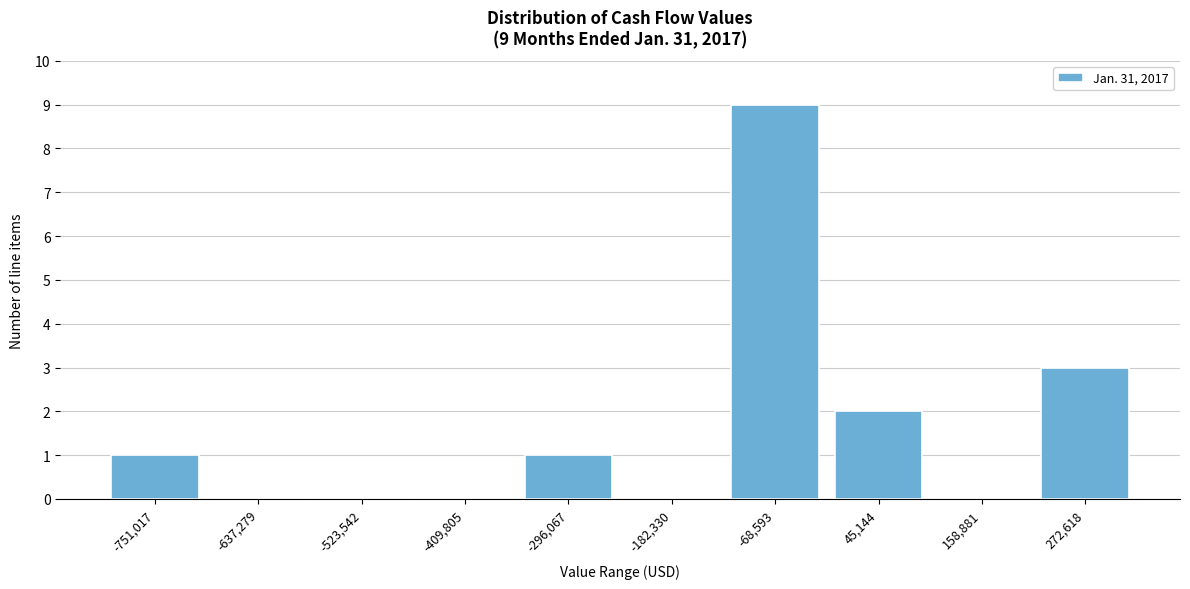

Reading left to right, list all the values displayed in this chart.

-751,017=1	-637,279=0	-523,542=0	-409,805=0	-296,067=1	-182,330=0	-68,593=9	45,144=2	158,881=0	272,618=3